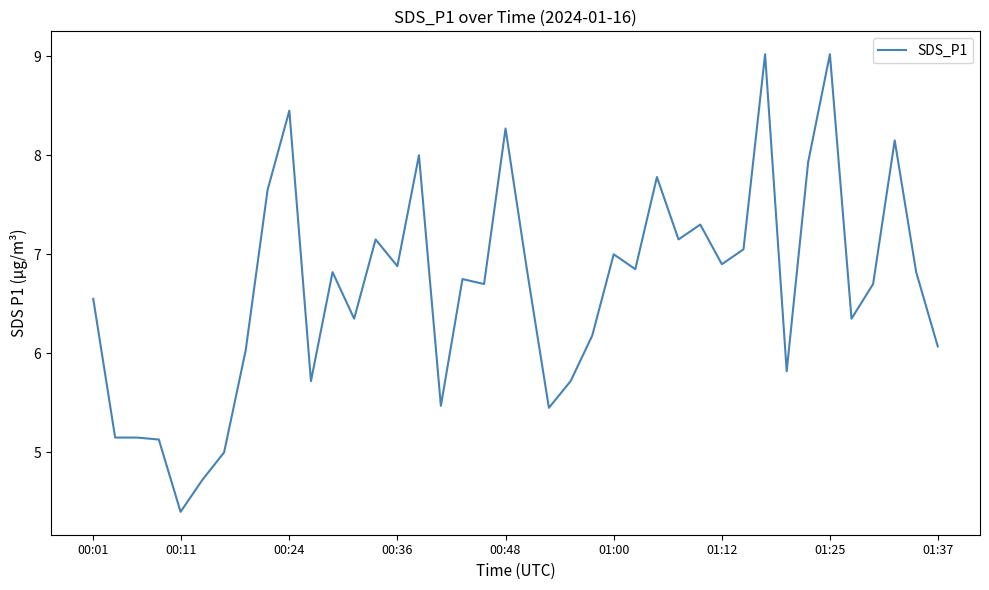

How many values are below 6?

11